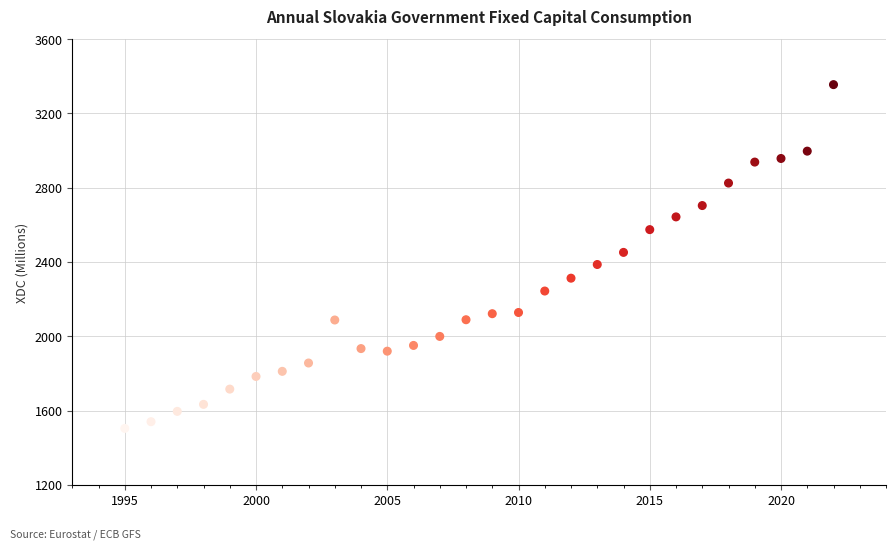

What is the range of X values (max minus min)?

27.0